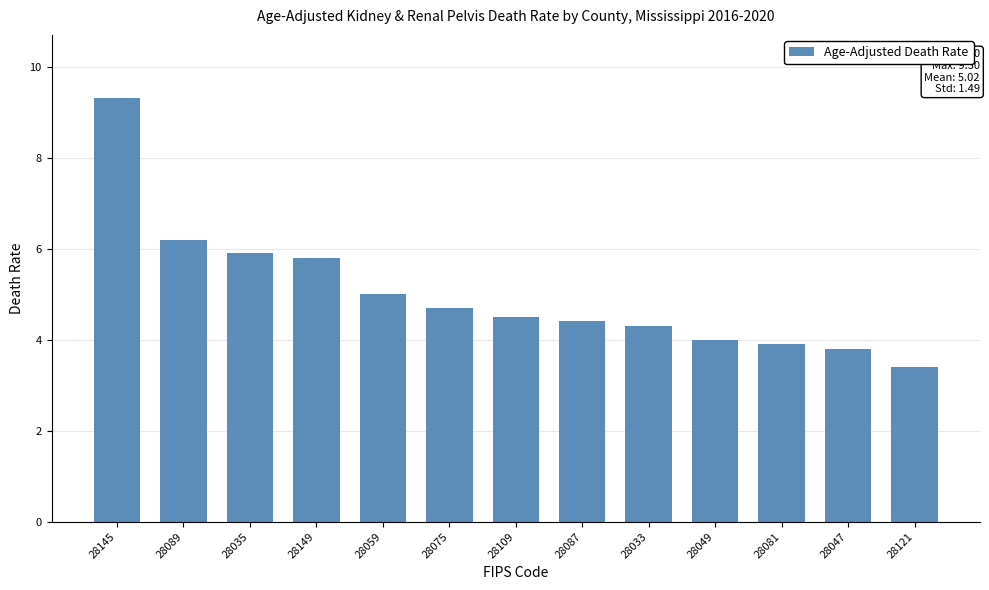

Reading right to left, extract all data points from this chart.

3.4	3.8	3.9	4.0	4.3	4.4	4.5	4.7	5.0	5.8	5.9	6.2	9.3